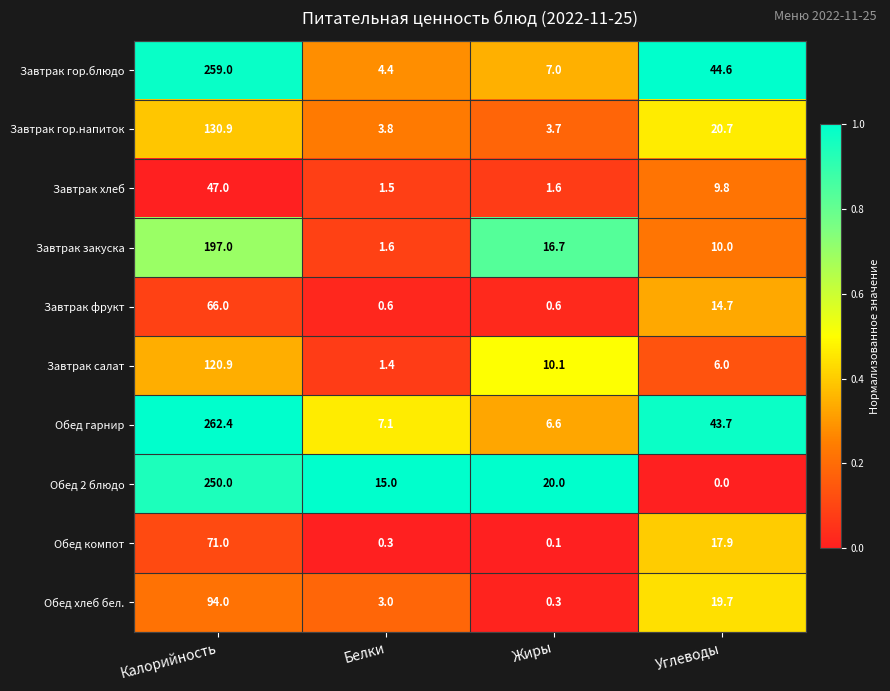

What is the maximum value for Завтрак гор.напиток?

130.9